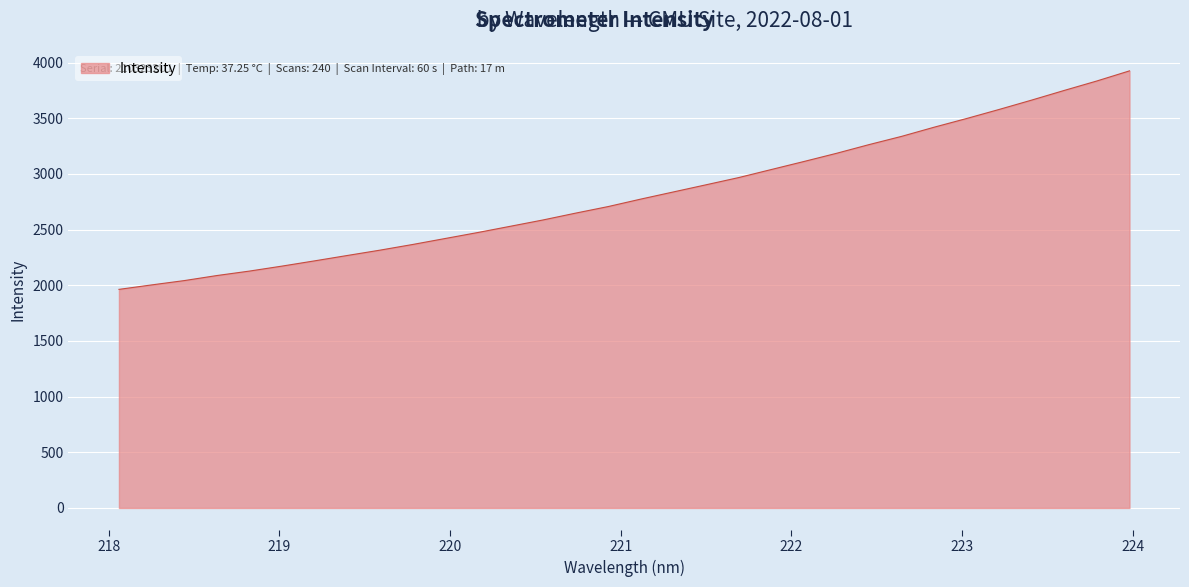

How many lines are shown in the chart?

1